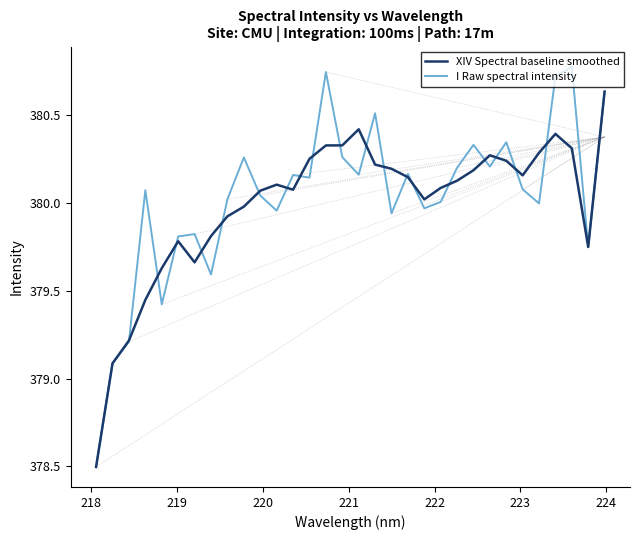

Rank the series by their maximum value, from lowest to highest.

XIV Spectral baseline smoothed, I Raw spectral intensity